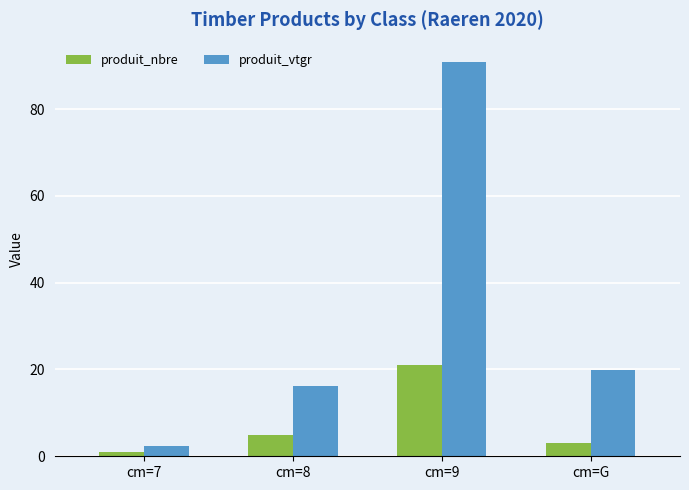

Which category has the lowest value in the produit_nbre series?

cm=7